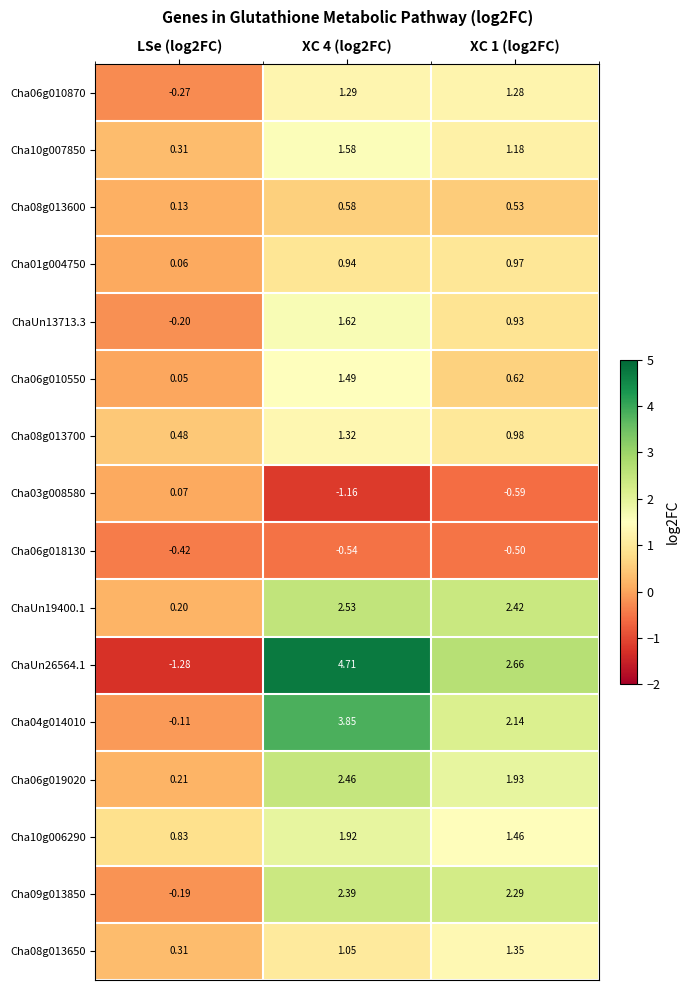

Is the value of ChaUn13713.3 at XC 1 (log2FC) greater than the value of ChaUn26564.1 at XC 4 (log2FC)?

No